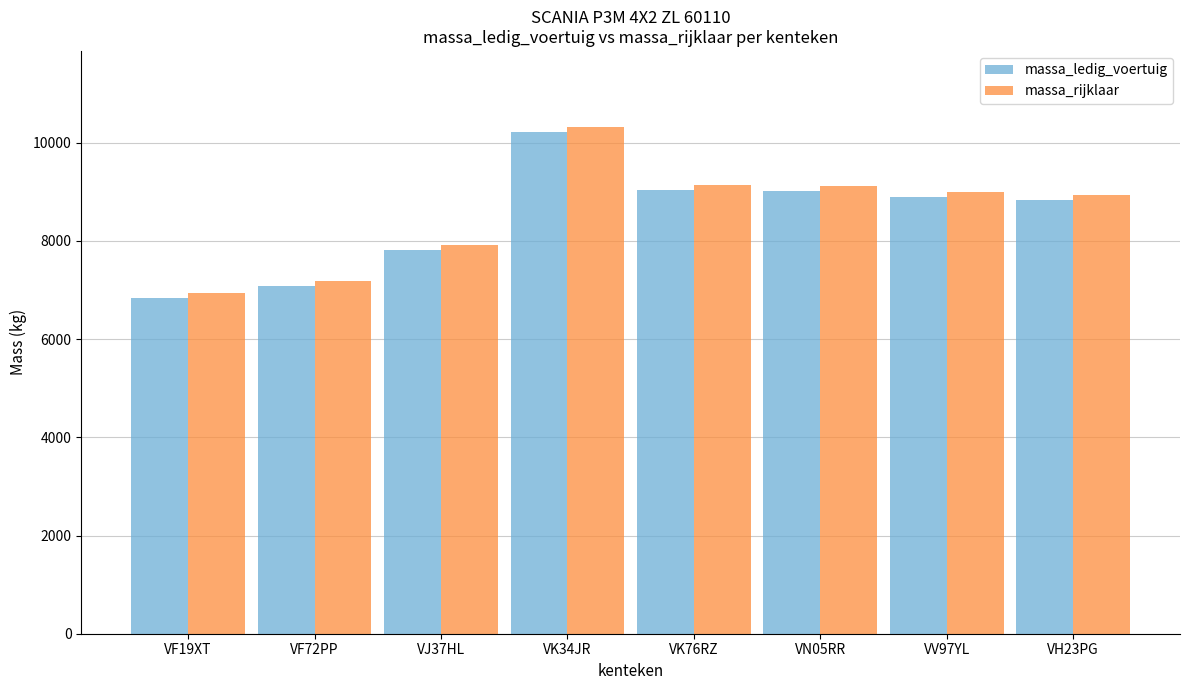

What is the average value of the massa_rijklaar series?

8568